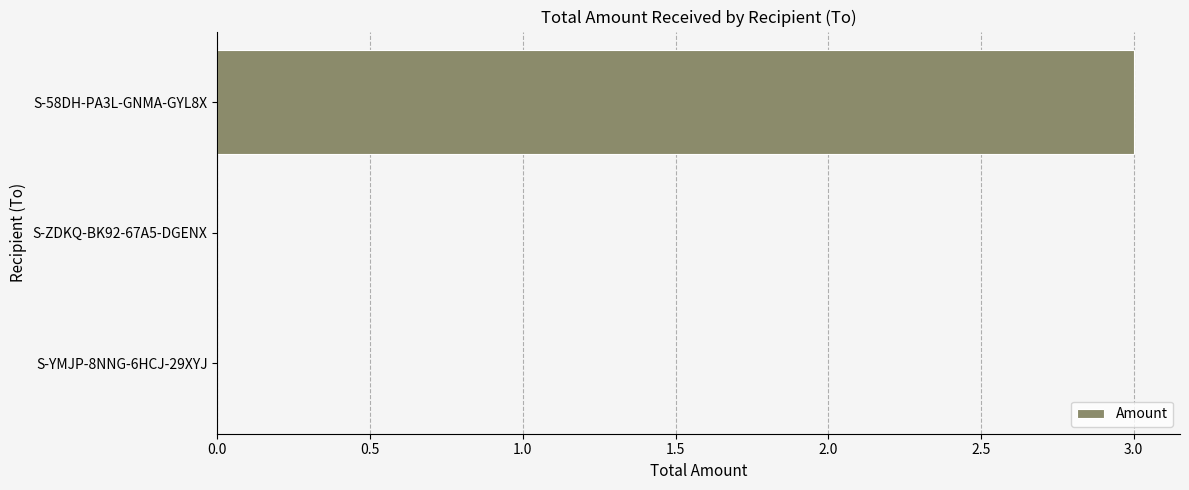

The value at S-ZDKQ-BK92-67A5-DGENX is 1.3. True or false?

False